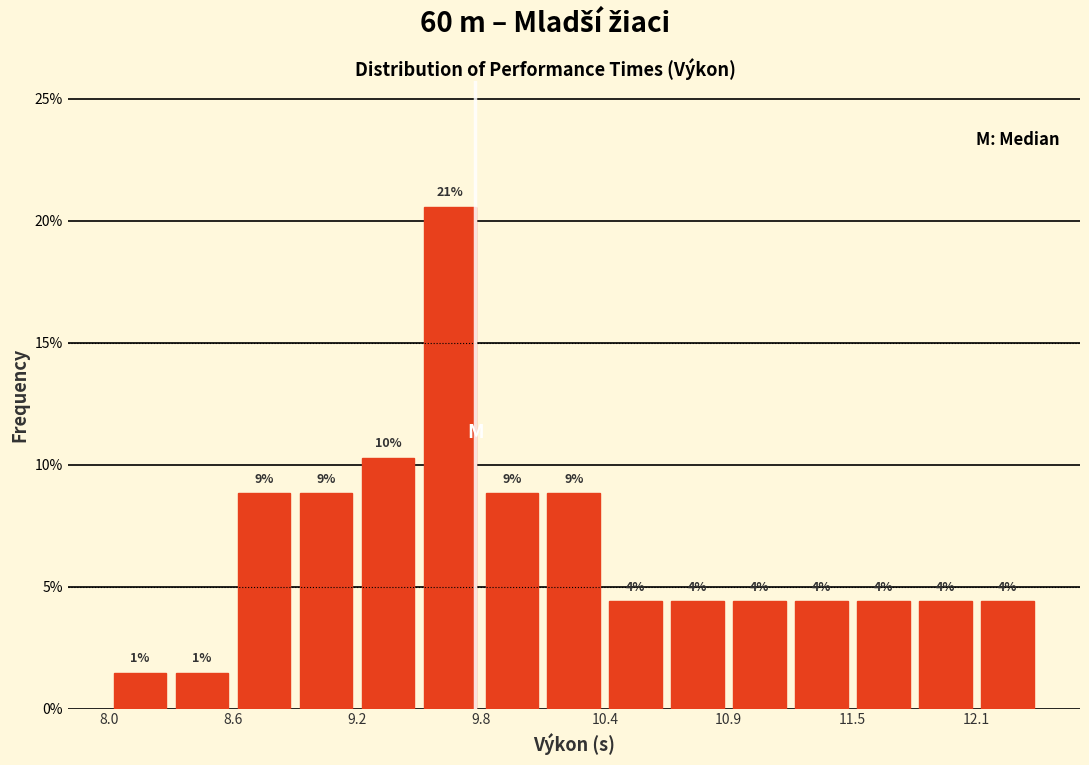

Read against the x-axis, roughly where is the centre of the tallest bar?

9.6